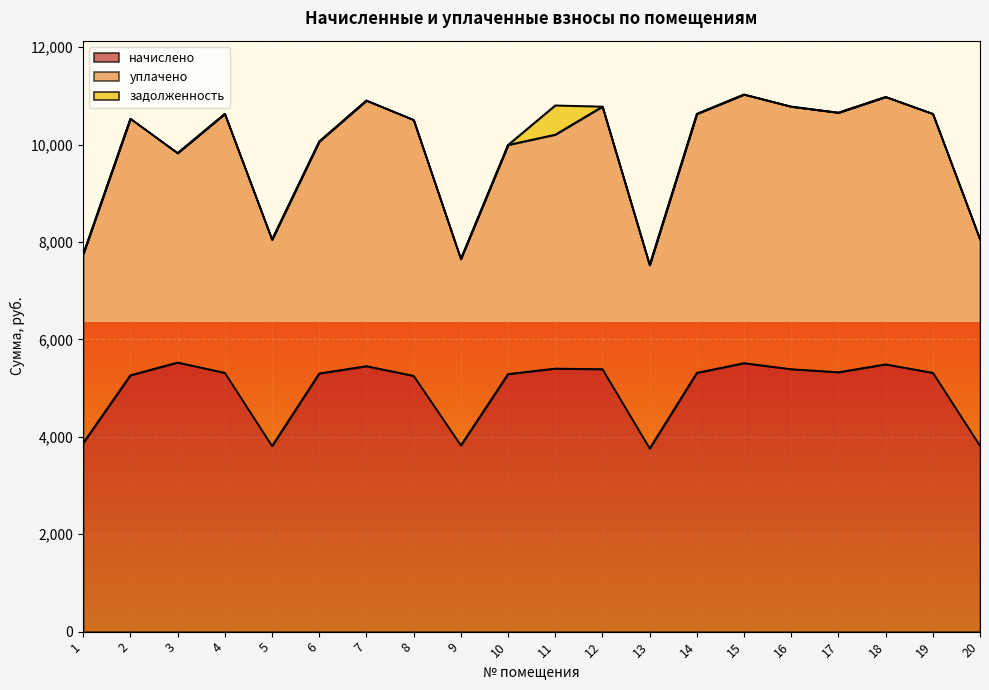

How many values in the начислено series are below 5315?

9